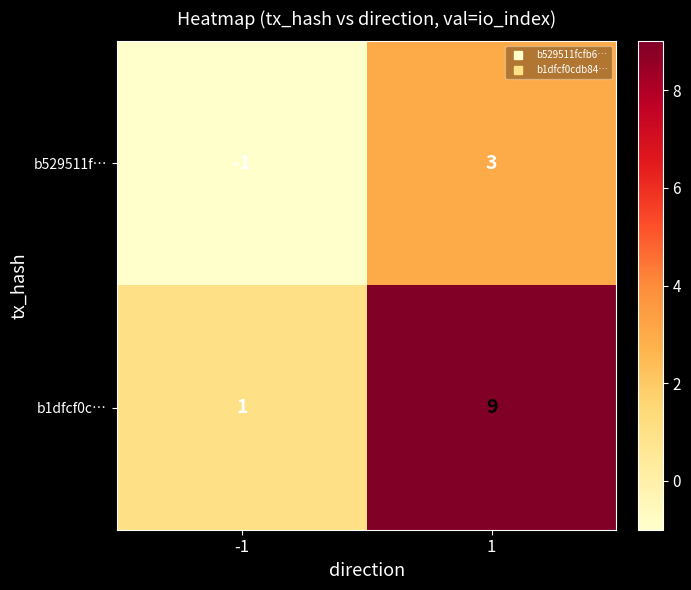

At how many categories does at least one series exceed 0?

2